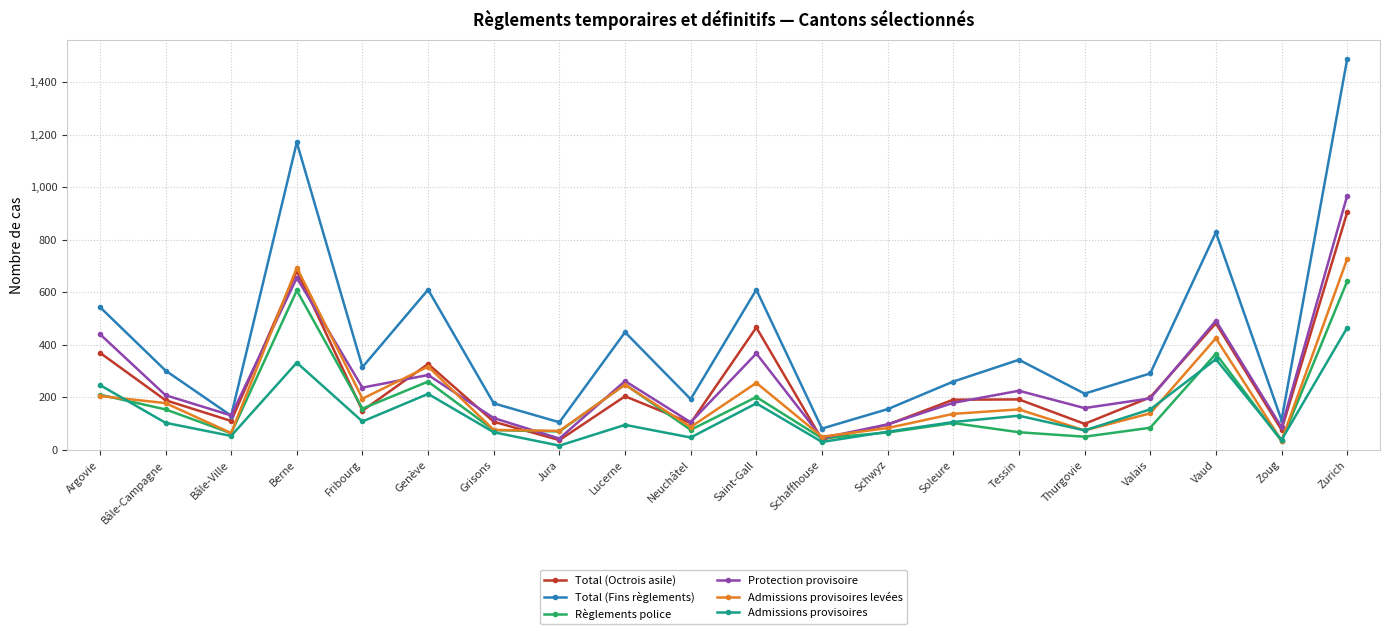

How many distinct data groups are displayed?

6